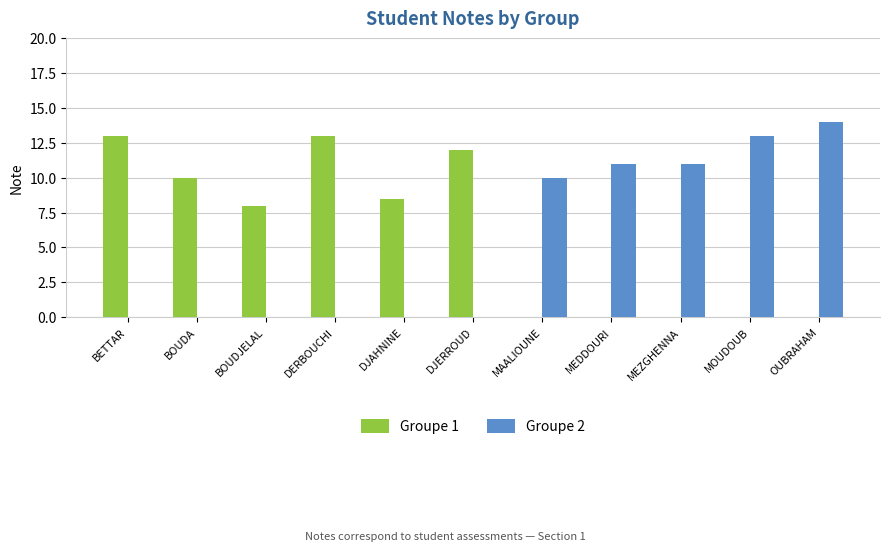

What is the total value across all series at MOUDOUB?

13.0